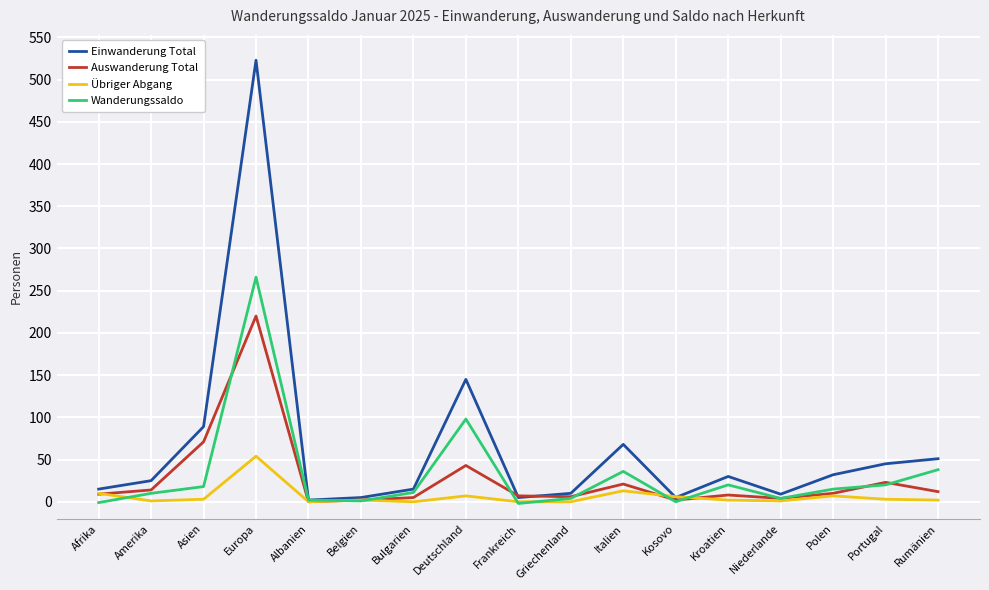

List the series in order of their peak value, highest first.

Einwanderung Total, Wanderungssaldo, Auswanderung Total, Übriger Abgang